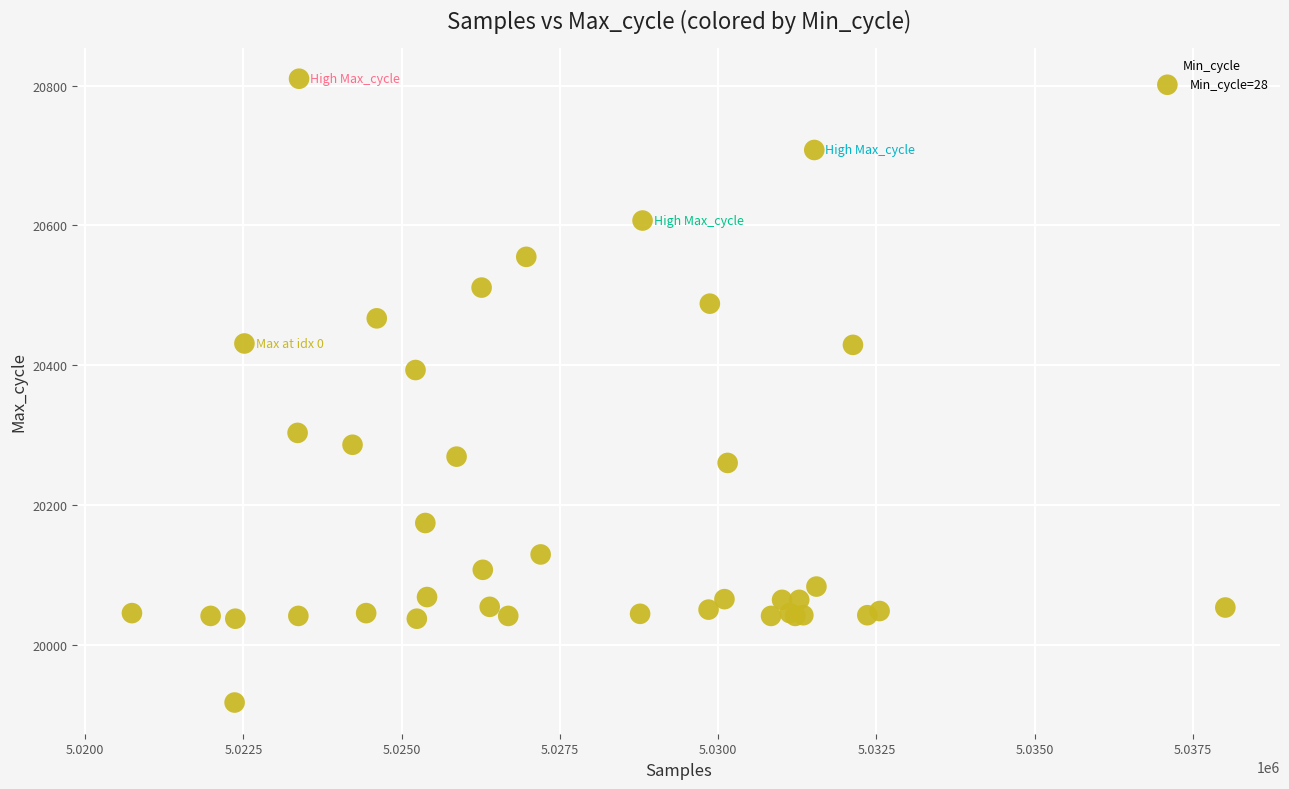

What Y value in the scatter plot is closest to 20363?

20393